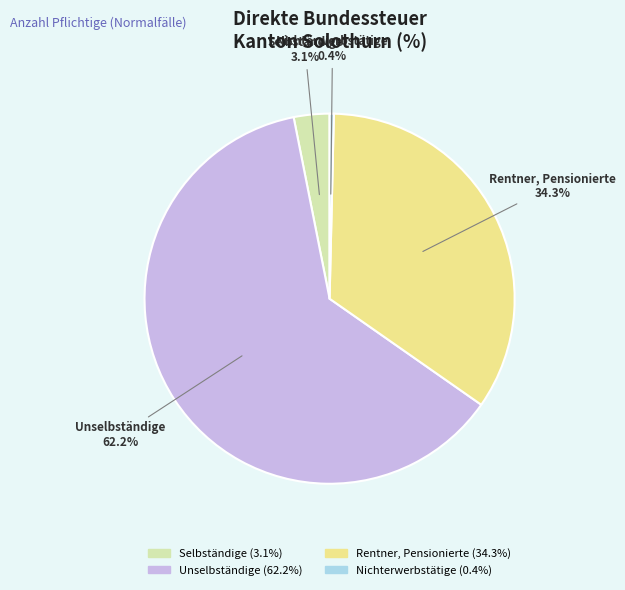

What percentage is the Rentner, Pensionierte slice, to the nearest percent?

34%